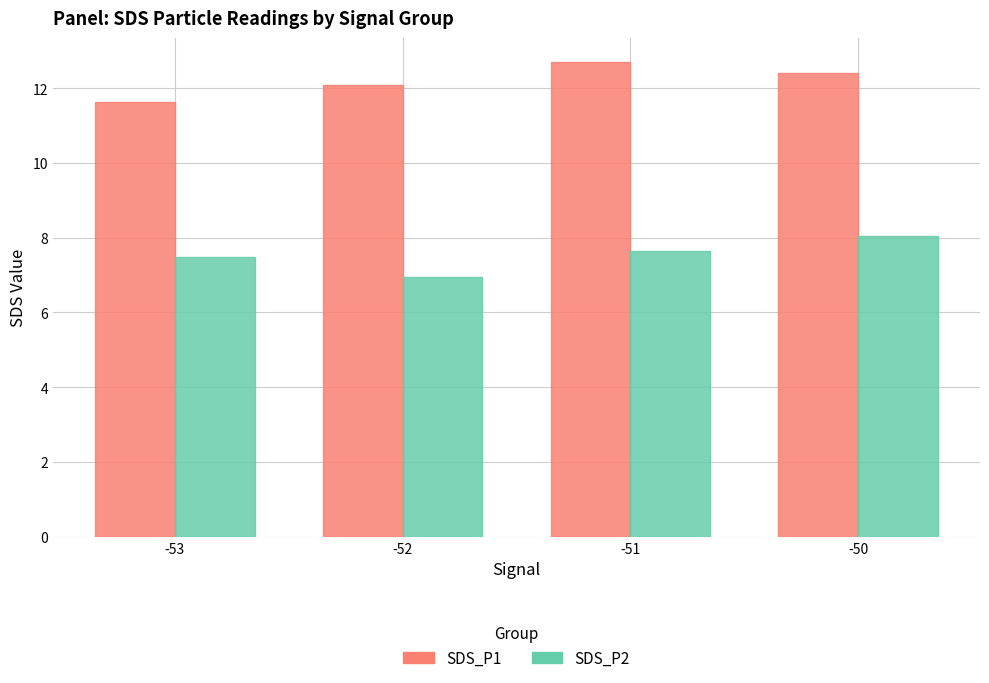

True or false: SDS_P1 has a value of 12.1 at -52.

True